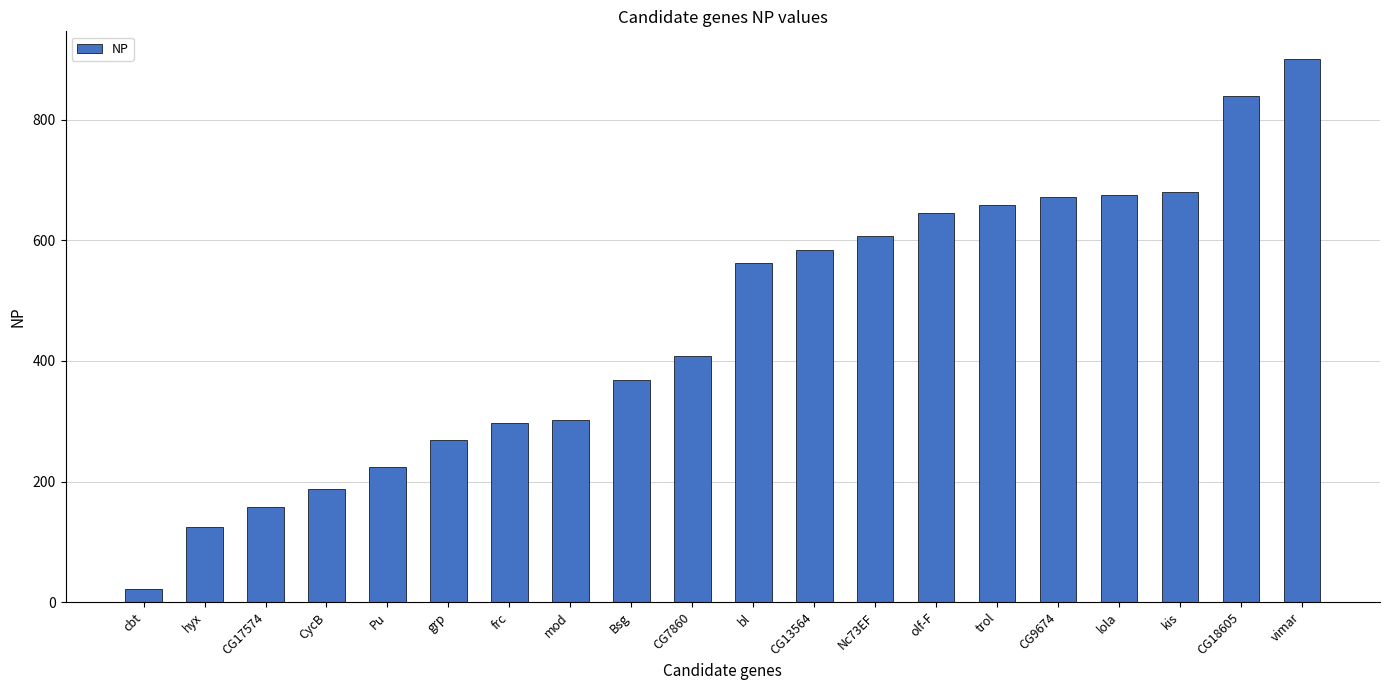

What is the label of the 10th bar from the right?

bl